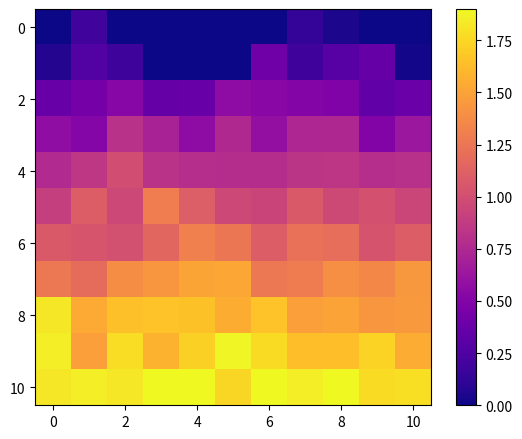

How many series are shown in this chart?

11